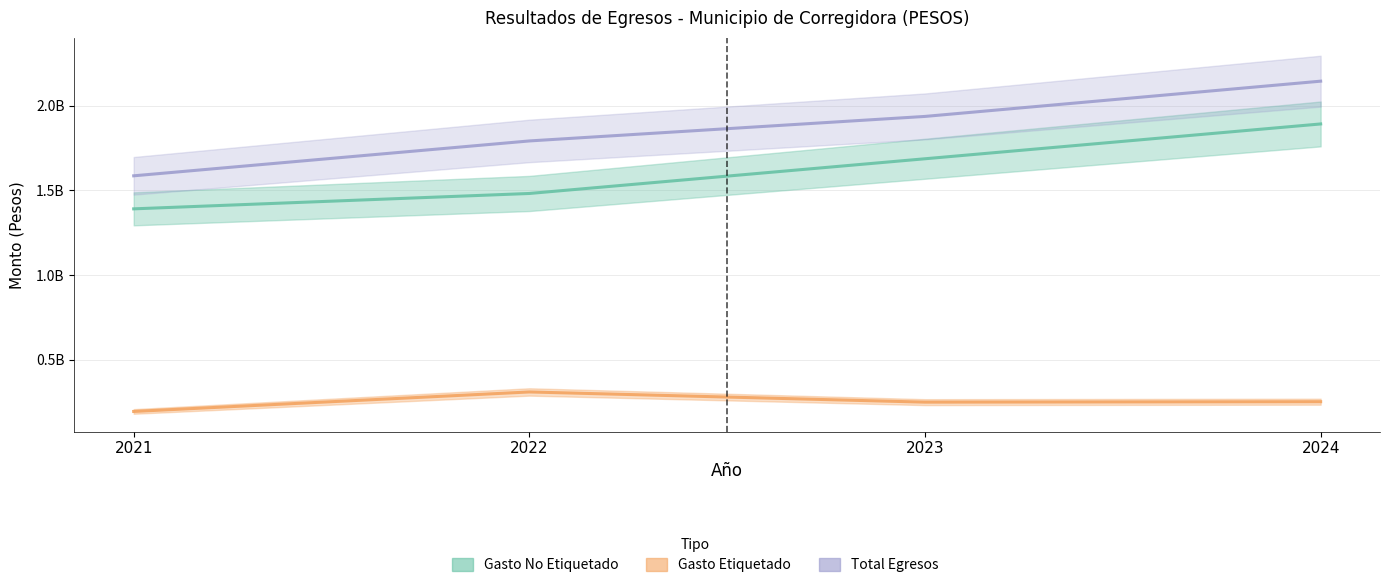

Which series has the largest total across all categories?

Total Egresos